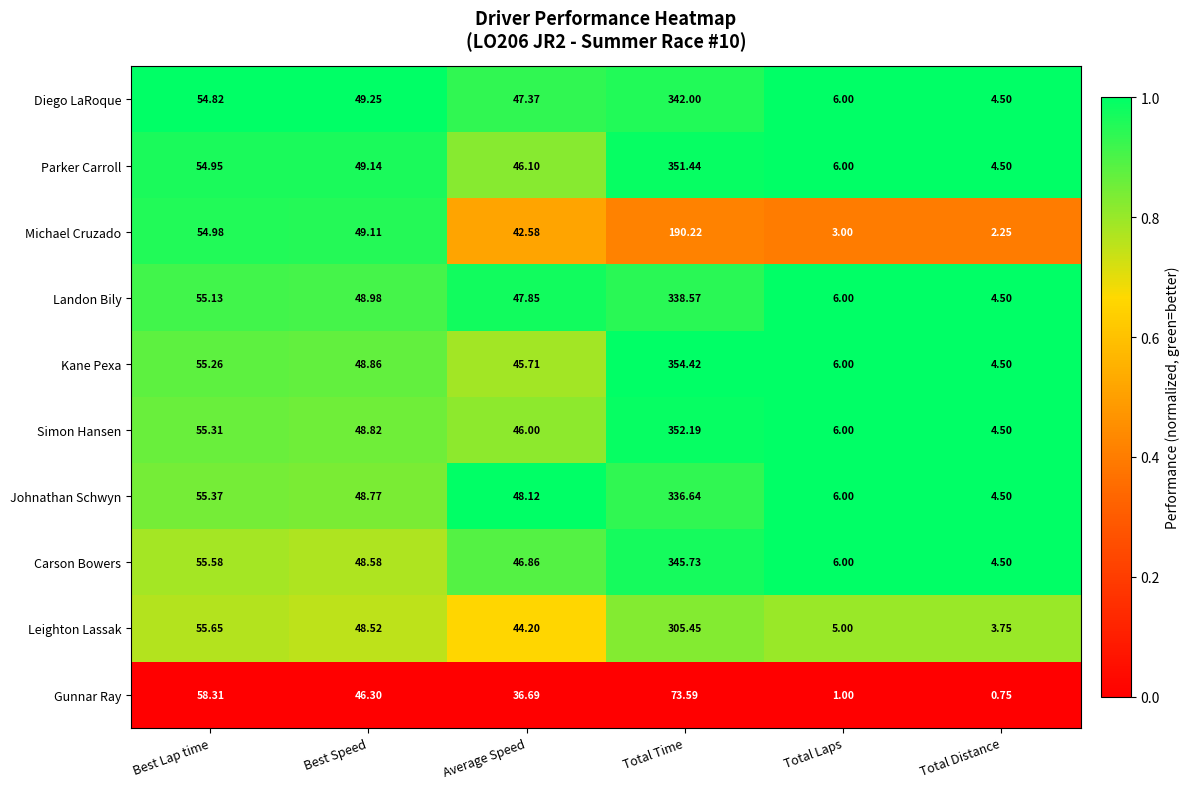

Which label corresponds to the largest value in the chart?

Total Time